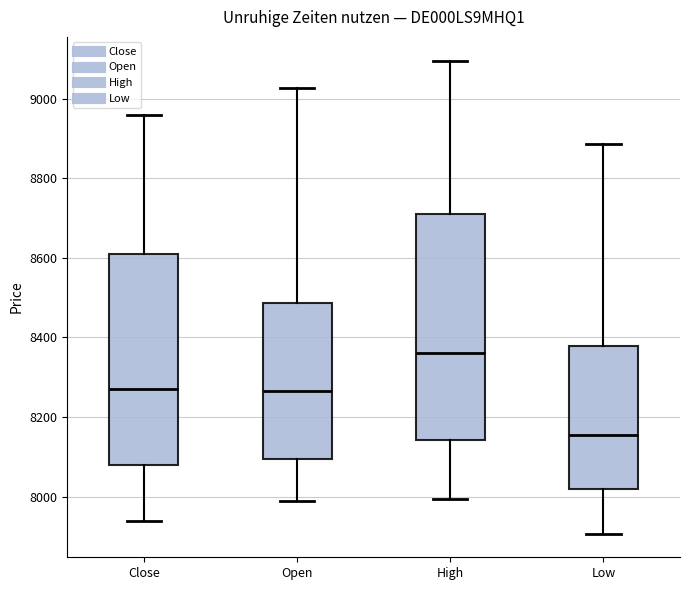

Comparing the boxes themselves (not the whiskers), which one is the tallest?

High